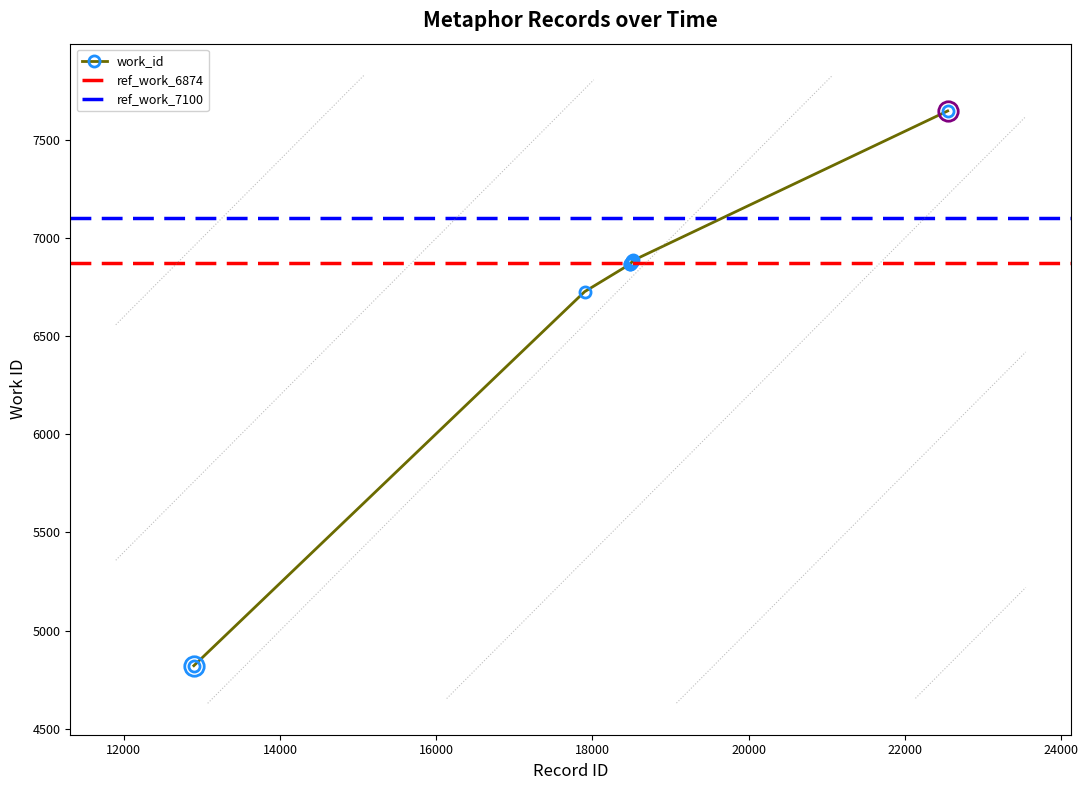

Where is the data nearest to the value 6234?

17900